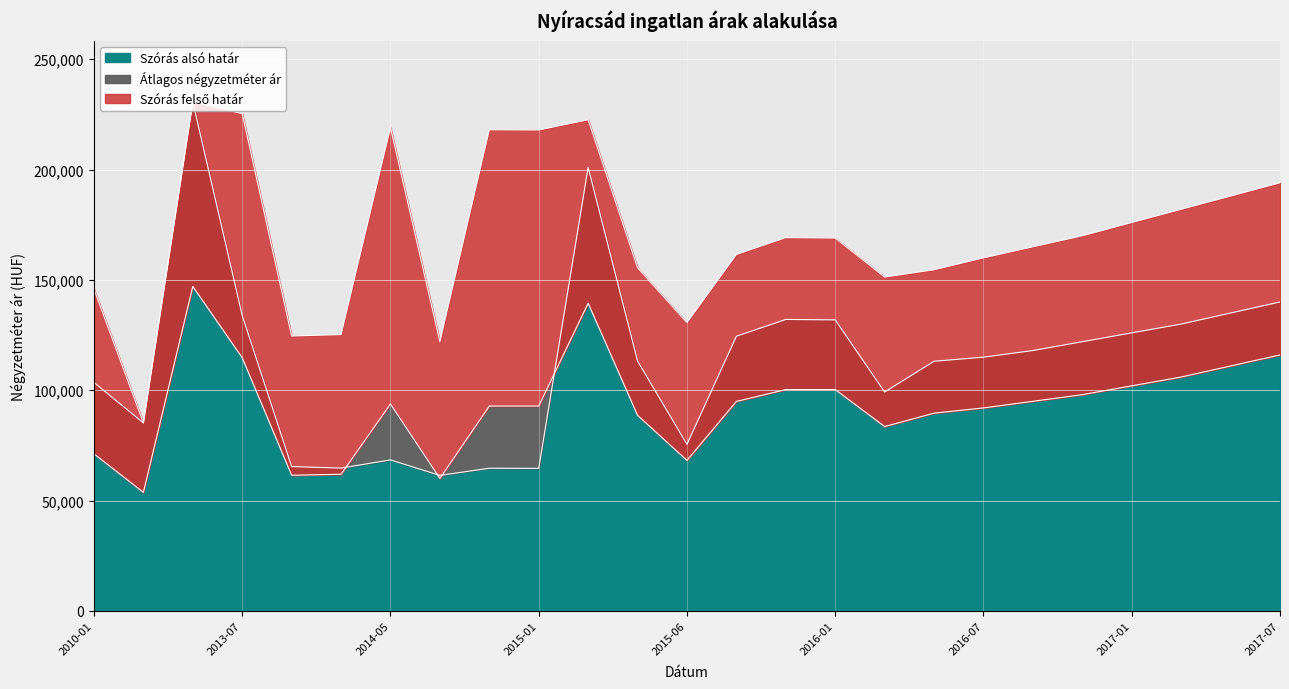

Between 2013-01 and 2015-09, which is larger?

2015-09